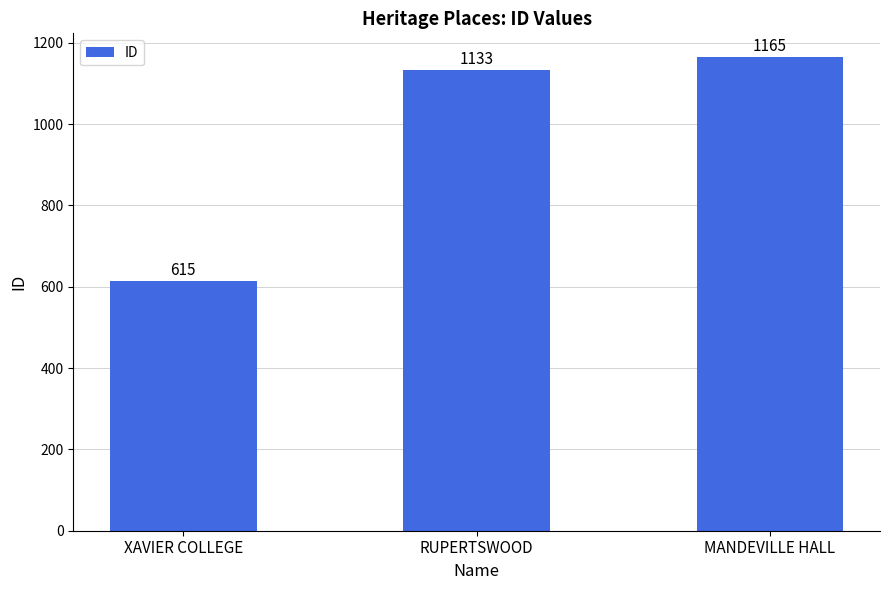

What is the sum of the values at XAVIER COLLEGE and MANDEVILLE HALL?

1780